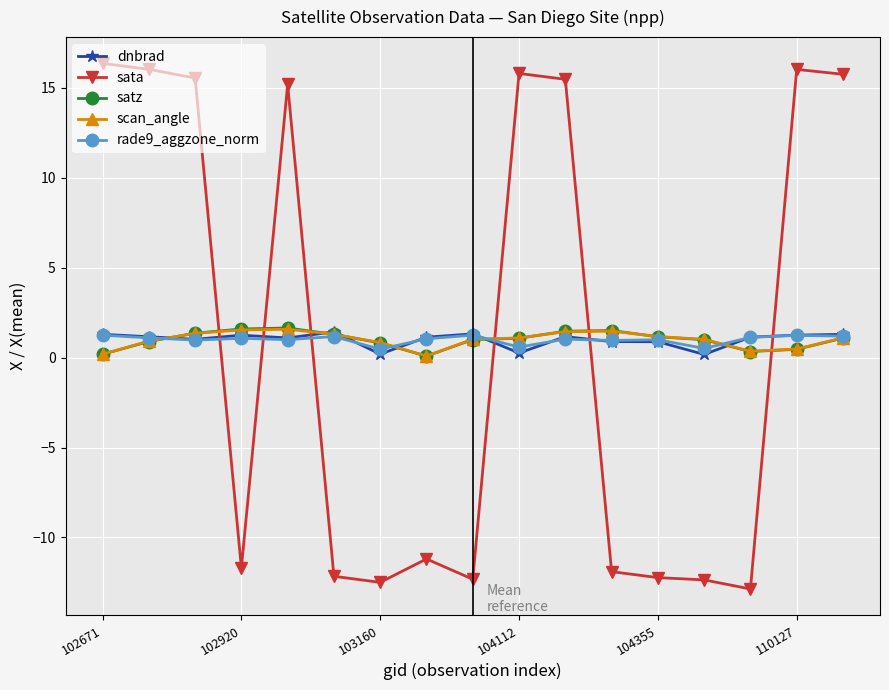

After their last crossing, which series has the higher values: sata or scan_angle?

sata